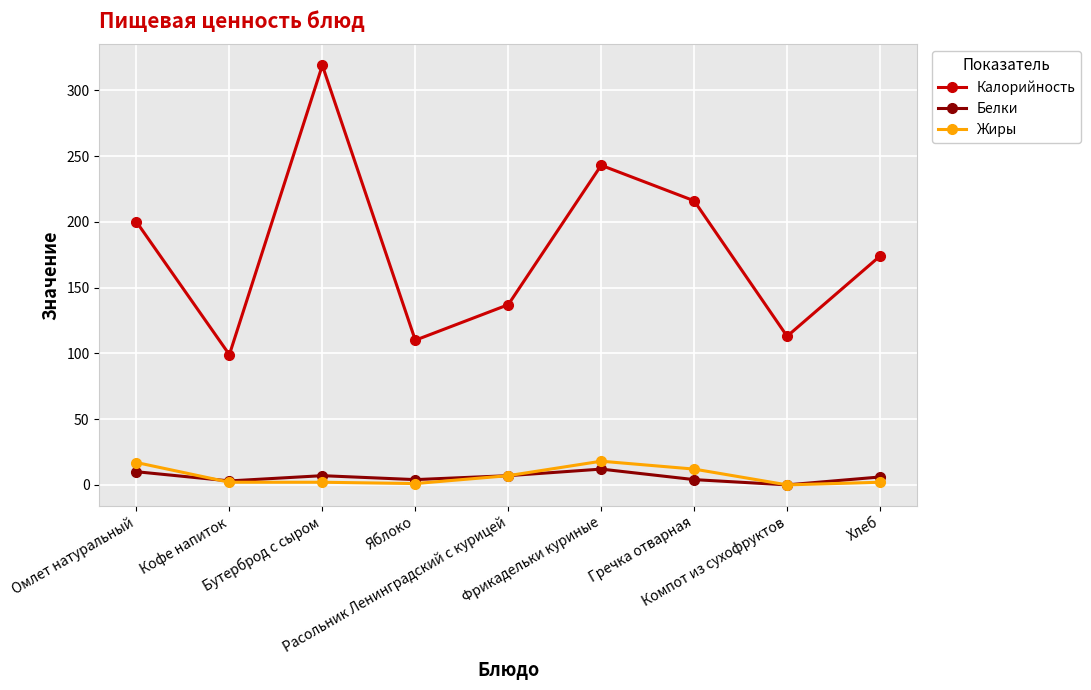

What is the value of the Жиры point at the 5th from the left?

7